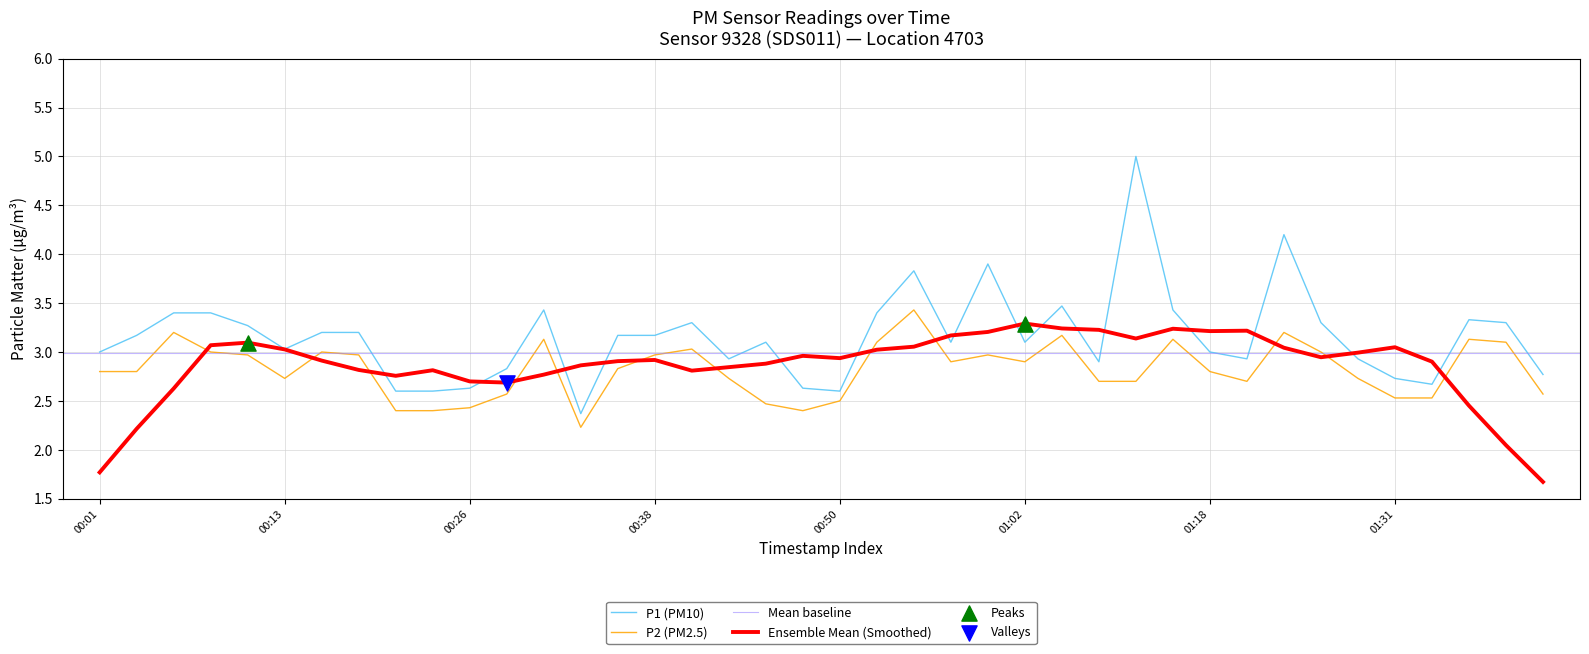

At how many categories does at least one series exceed 4?

2